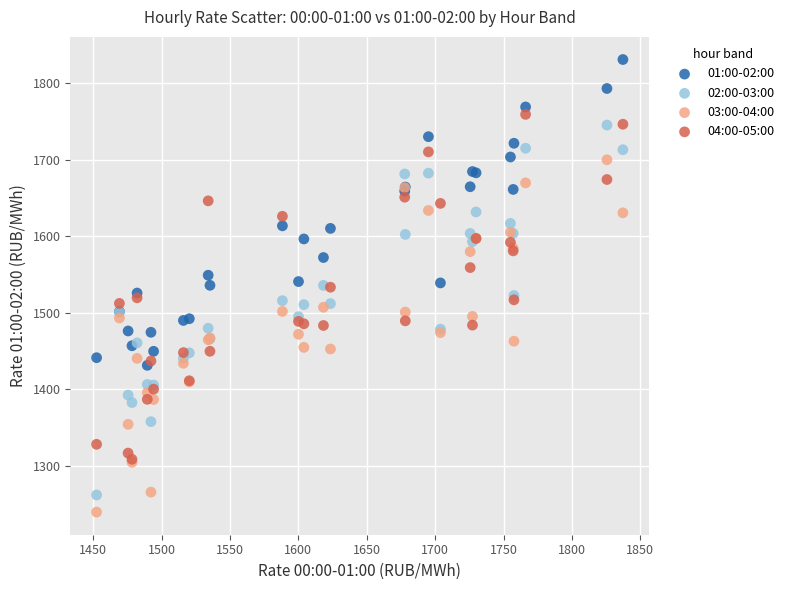

What are all the series names shown in the legend?

01:00-02:00, 02:00-03:00, 03:00-04:00, 04:00-05:00